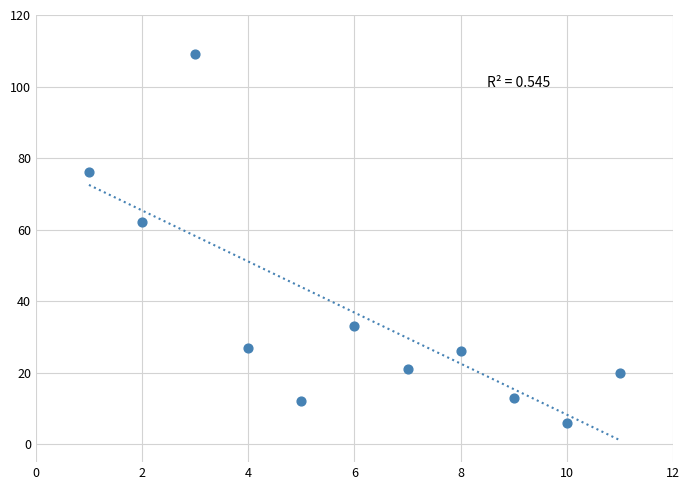

What is the average Y value?

37